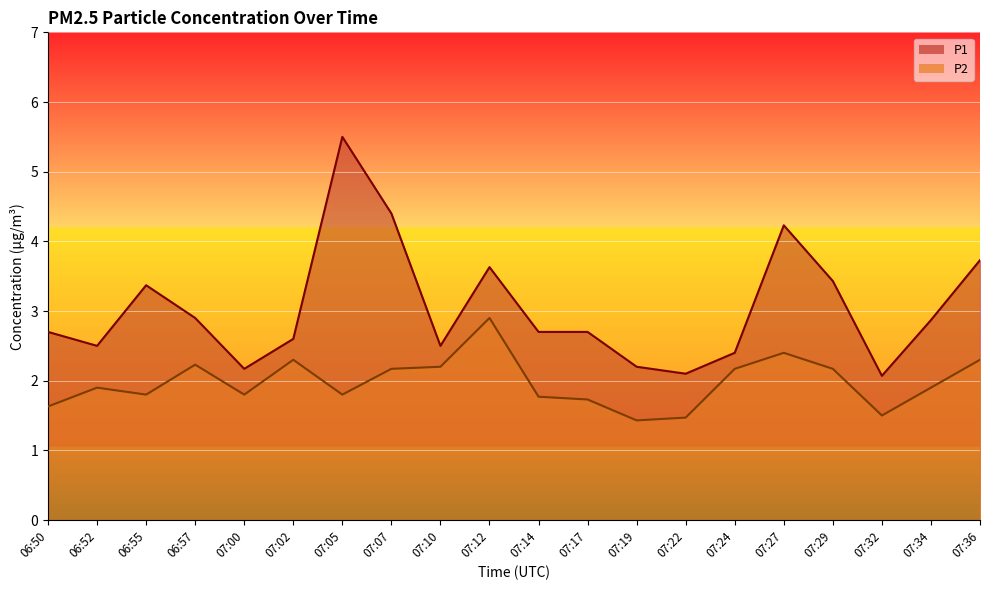

What is the difference between the maximum and minimum values in the P1 series?

3.4